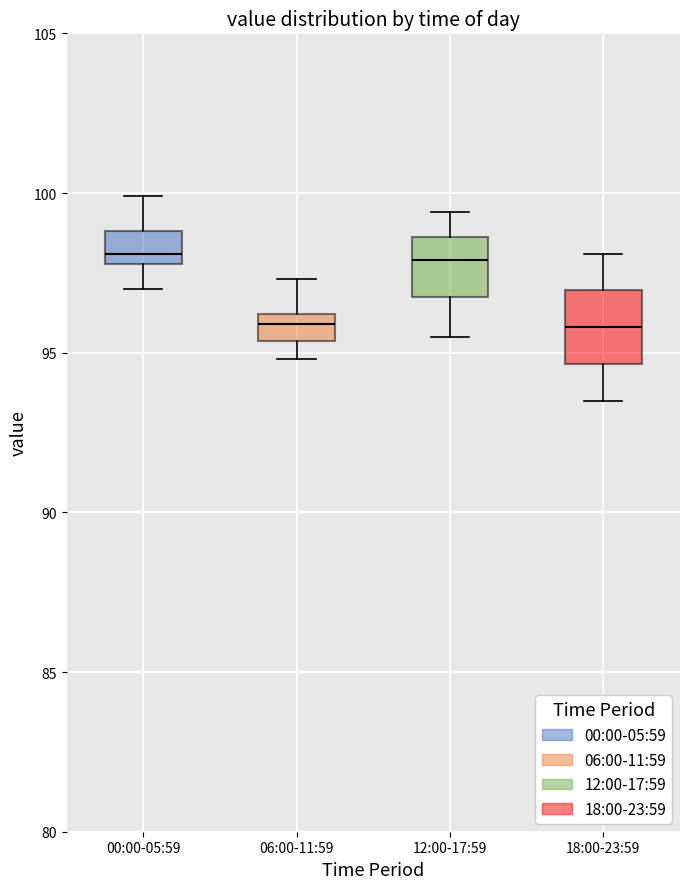

Where does the median line of the box for 12:00-17:59 sit on the y-axis? The values are not printed on the chart, so give them approximately, as read against the axis.

98.0